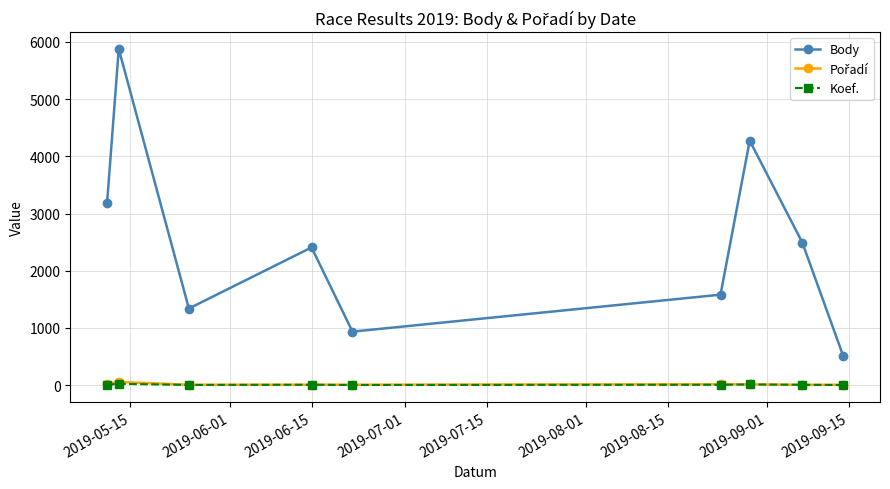

True or false: Koef. and Body cross at least once.

False